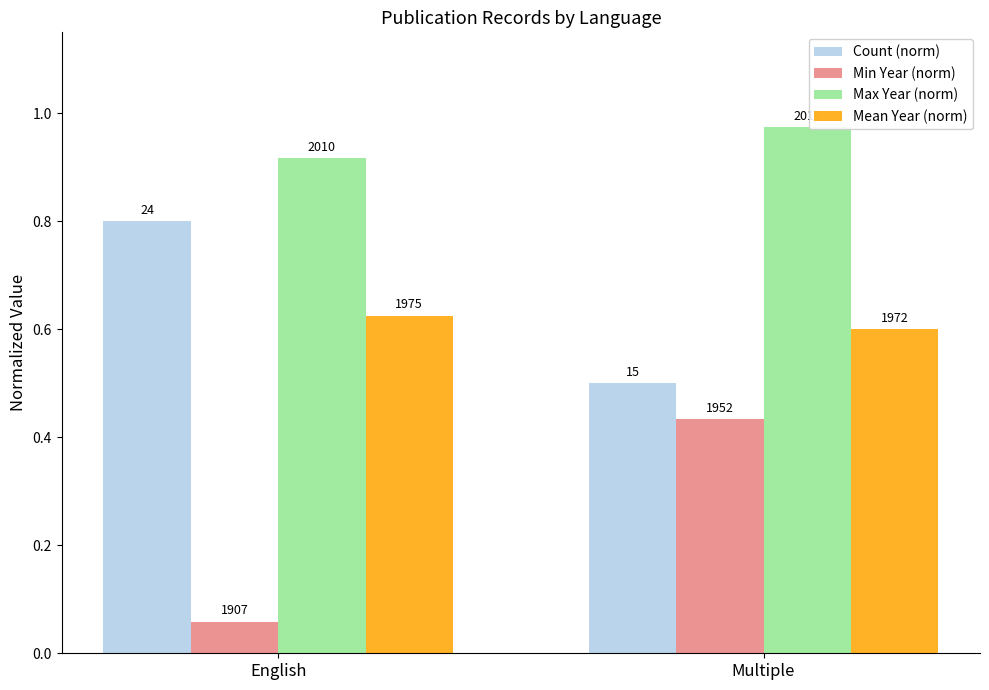

Rank the series at Multiple from lowest to highest value.

Min Year (norm), Count (norm), Mean Year (norm), Max Year (norm)